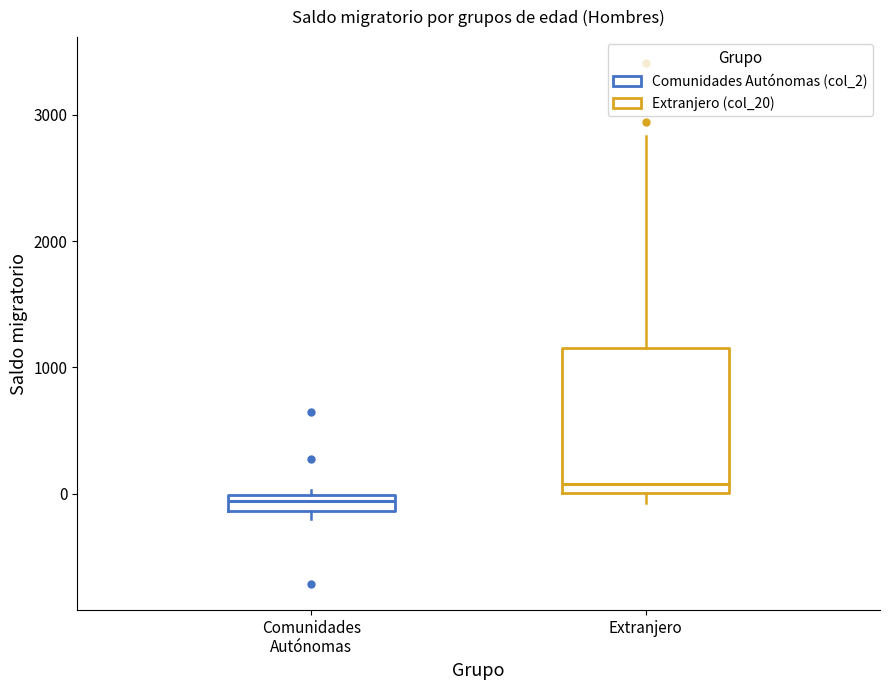

Comparing the boxes themselves (not the whiskers), which one is the tallest?

Extranjero